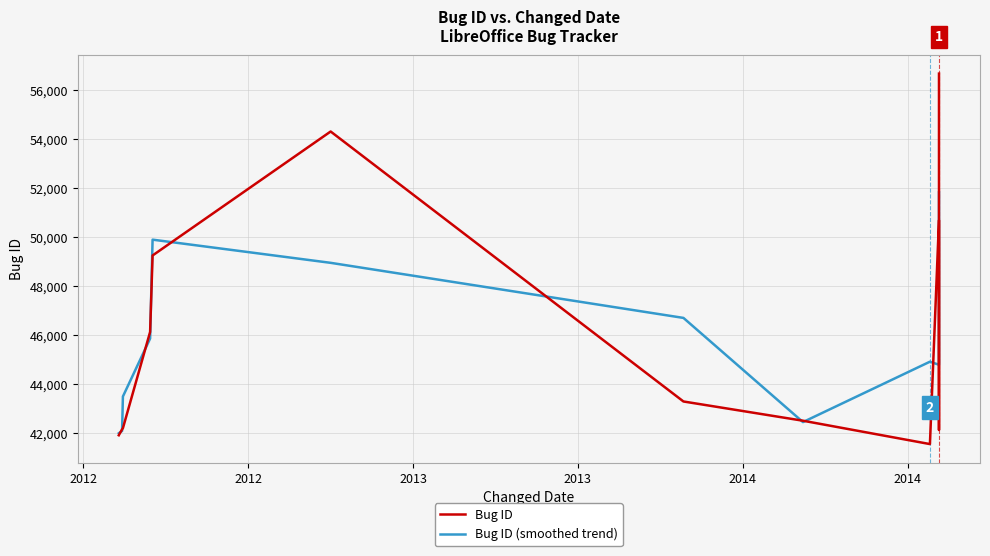

List the series in order of their overall mean, highest first.

Bug ID, Bug ID (smoothed trend)